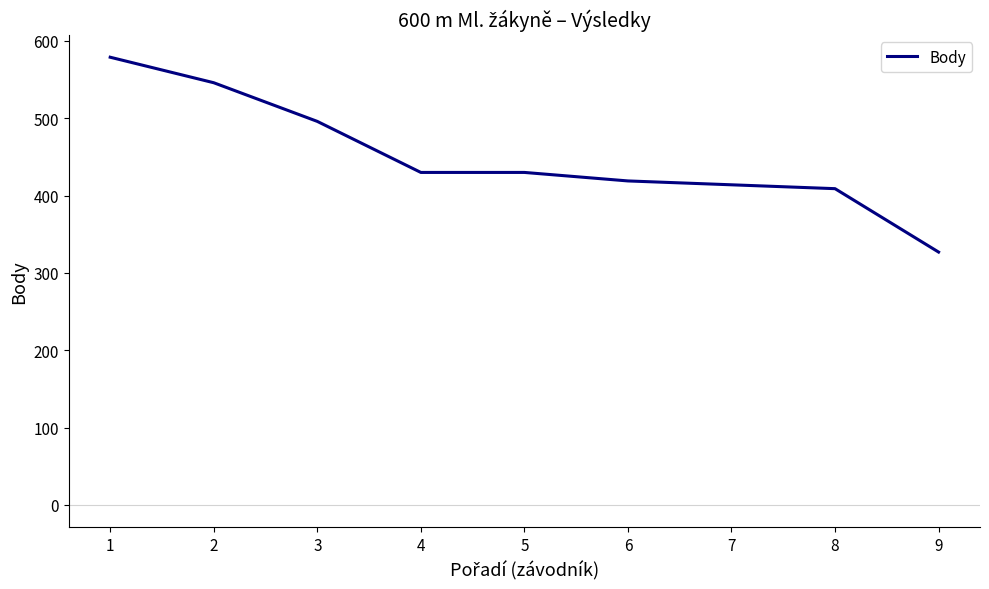

Does the chart have visible grid lines?

No